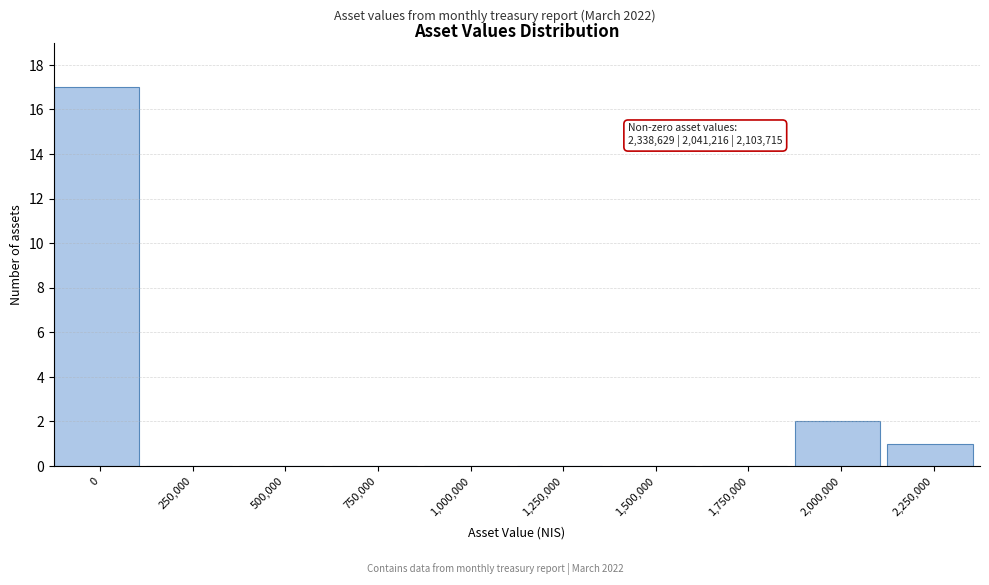

Reading left to right, transcribe all the data shown in this chart.

0=17	250,000=0	500,000=0	750,000=0	1,000,000=0	1,250,000=0	1,500,000=0	1,750,000=0	2,000,000=2	2,250,000=1